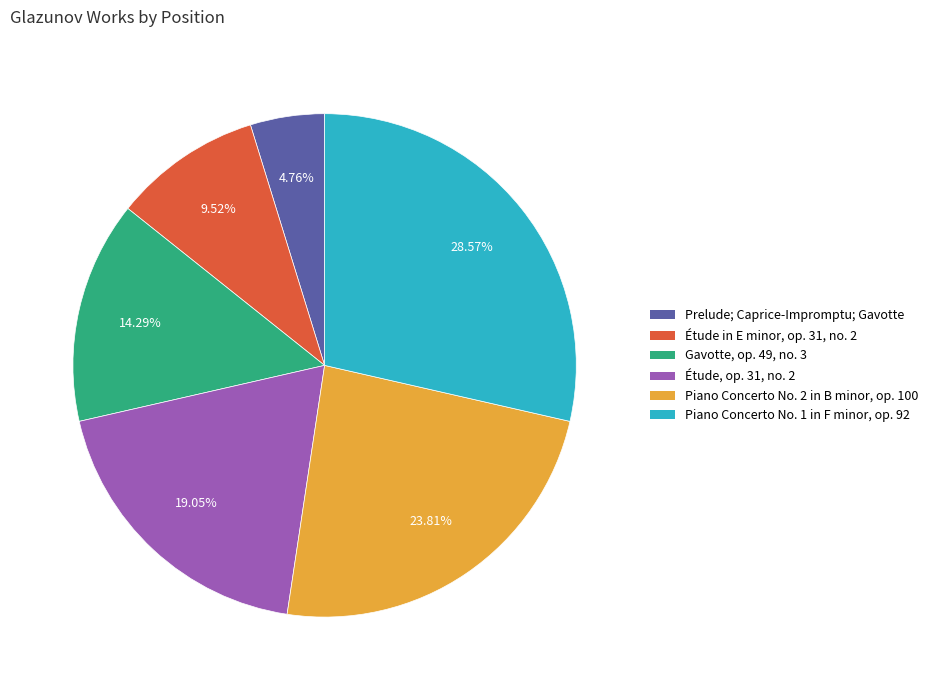

Is there a majority slice in this chart?

No